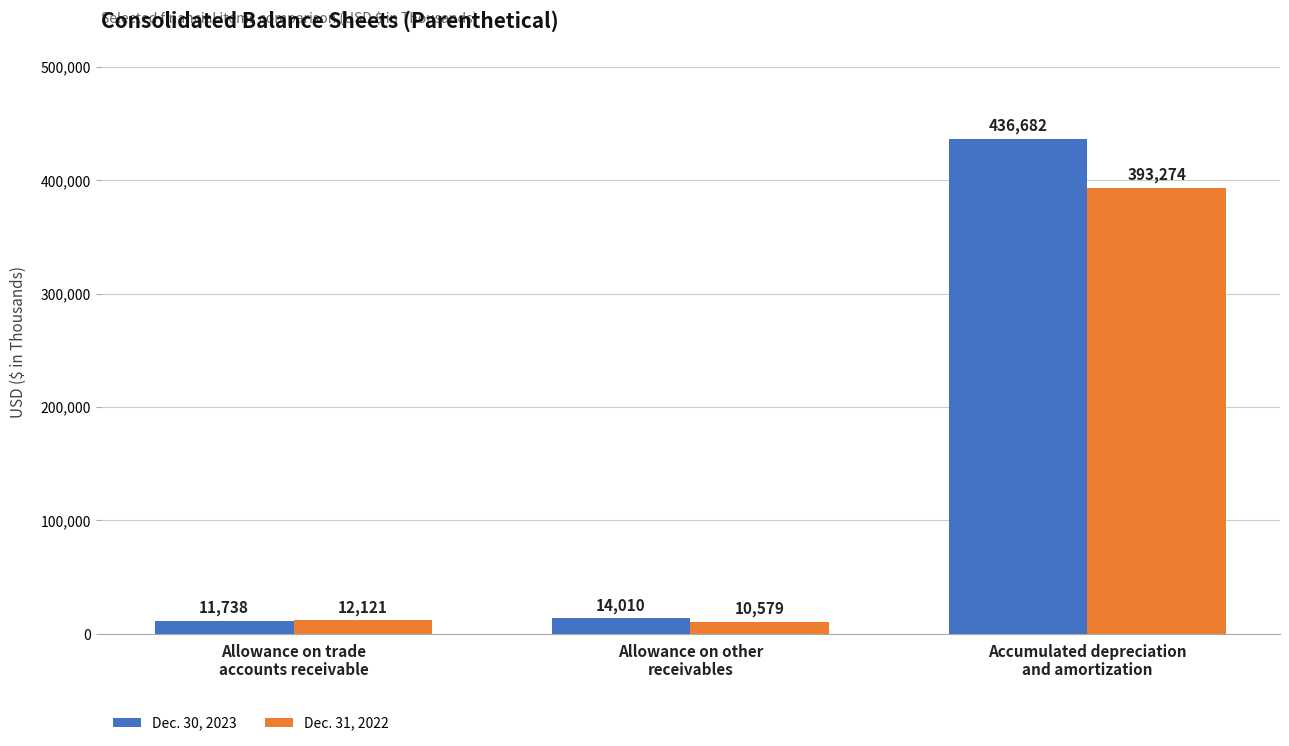

Reading left to right, what are all the values shown in this chart?

Dec. 30, 2023: Allowance on trade
accounts receivable=11738	Allowance on other
receivables=14010	Accumulated depreciation
and amortization=436682
Dec. 31, 2022: Allowance on trade
accounts receivable=12121	Allowance on other
receivables=10579	Accumulated depreciation
and amortization=393274